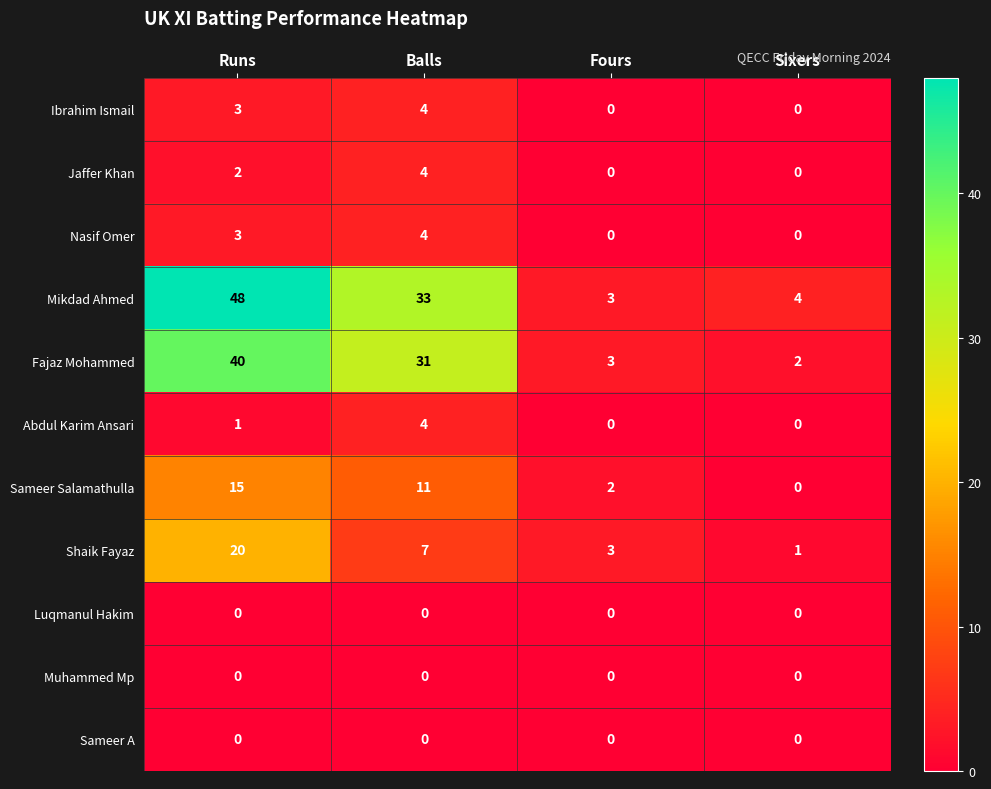

At which label does Shaik Fayaz reach its minimum?

Sixers